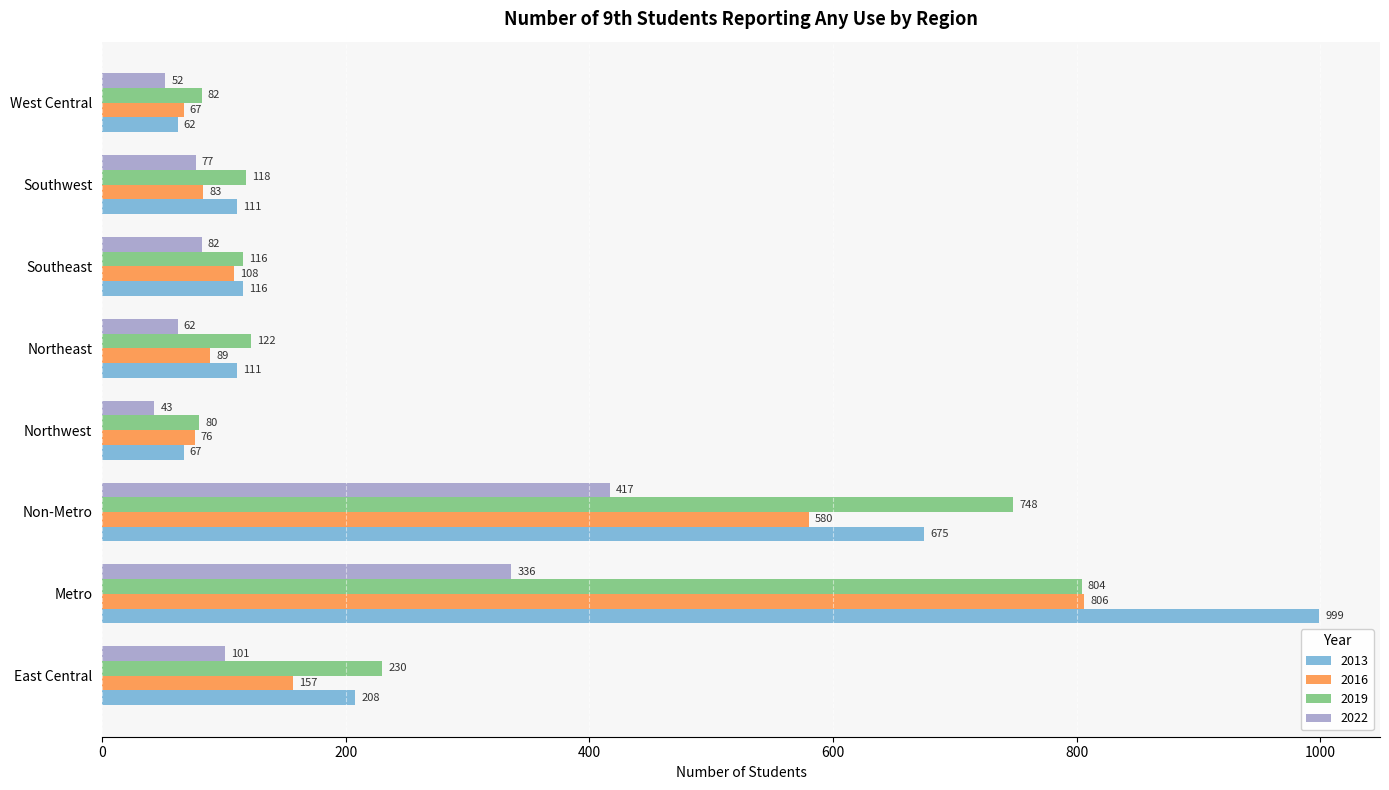

Read the 2019 value at West Central, to the nearest 10.

80